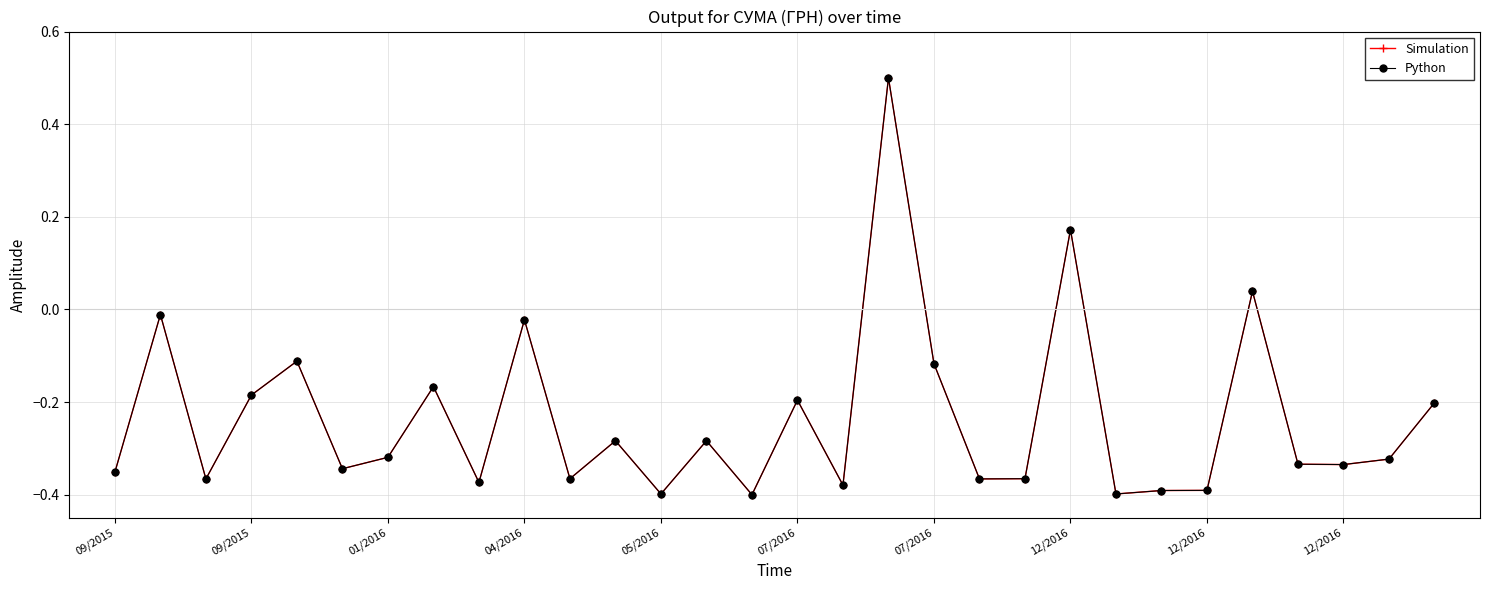

Is this an area chart (filled region under the line)?

No